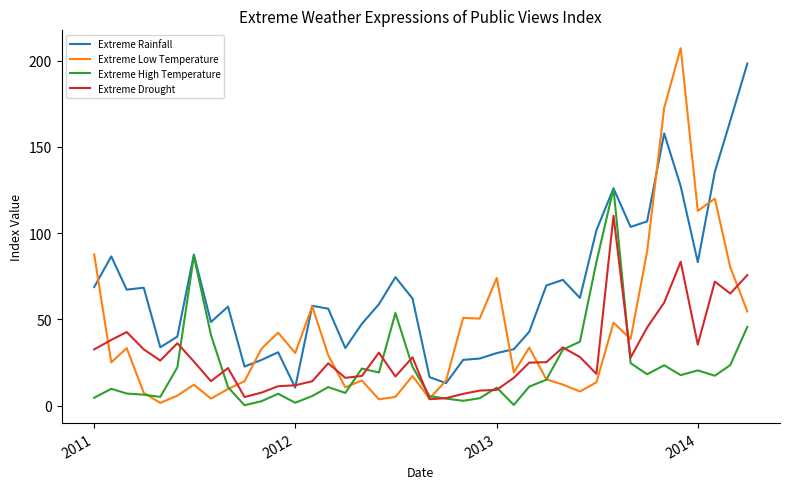

What is the minimum value shown in the chart?

0.2